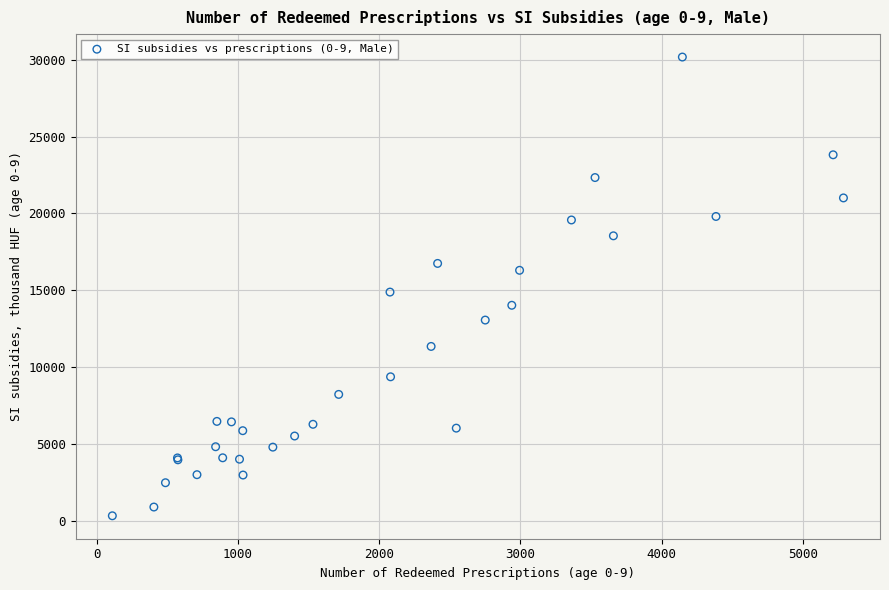

What Y value in the scatter plot is closest to 15253?

14884.4